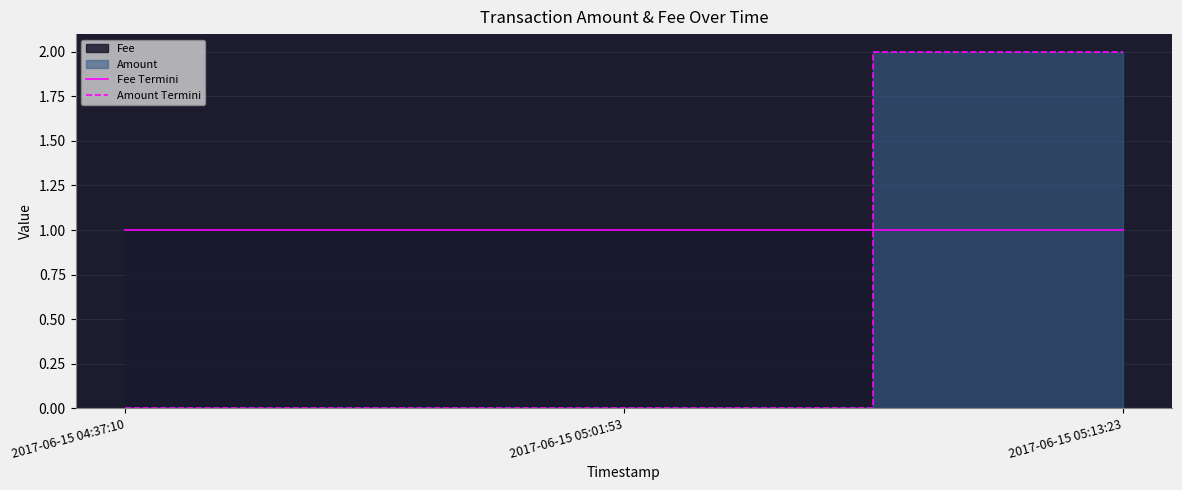

How many lines are shown in the chart?

2